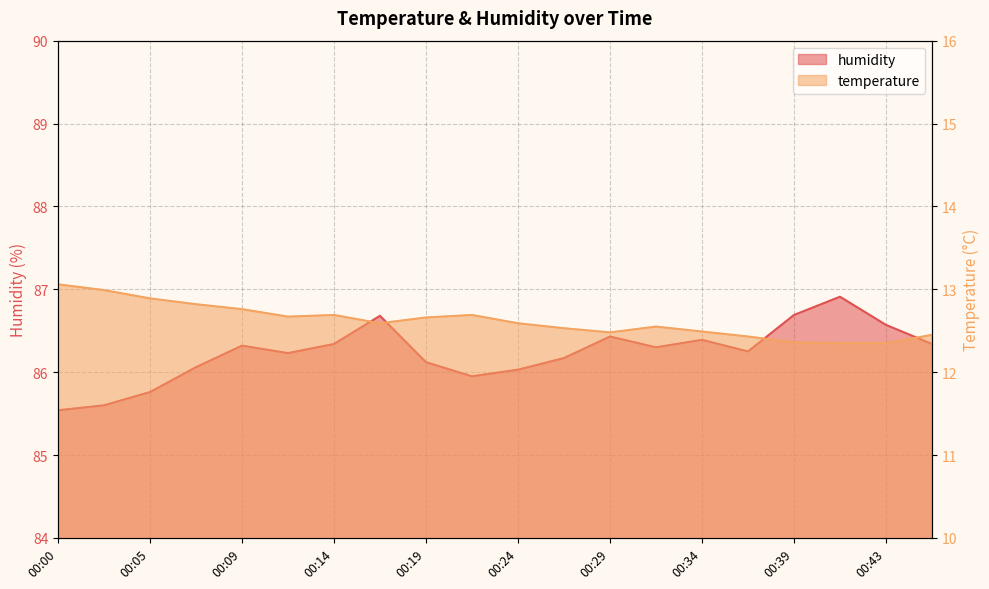

True or false: temperature and humidity cross at least once.

False